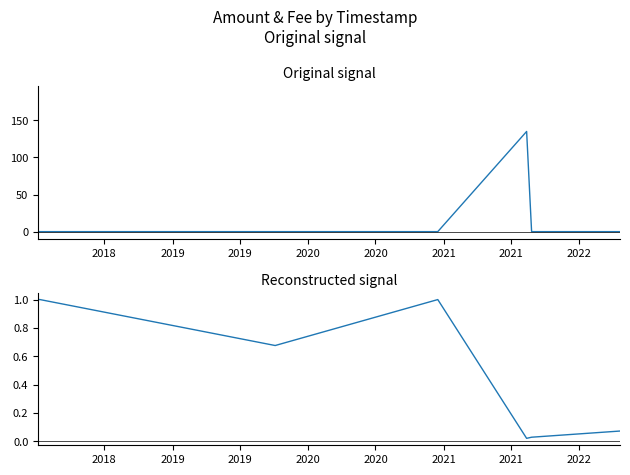

What is the difference between the second highest and second lowest values in the Amount series?

135.0